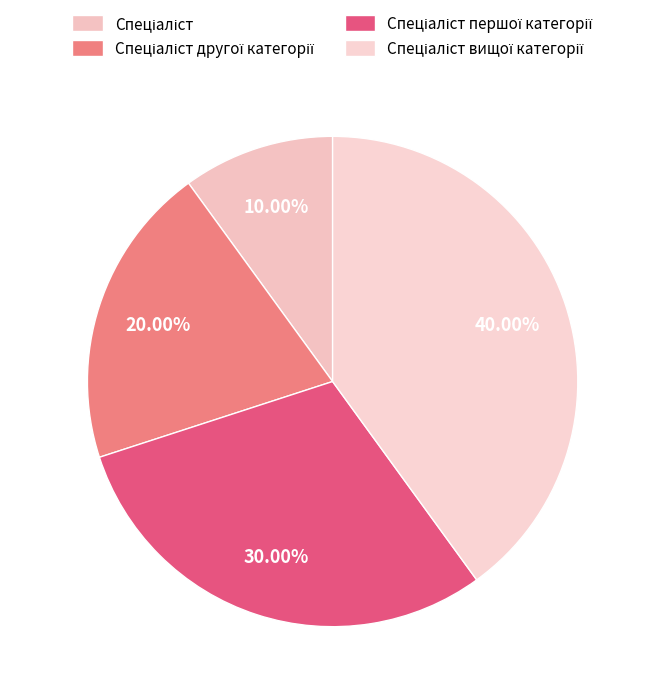

What percentage is the Спеціаліст slice, to the nearest percent?

10%